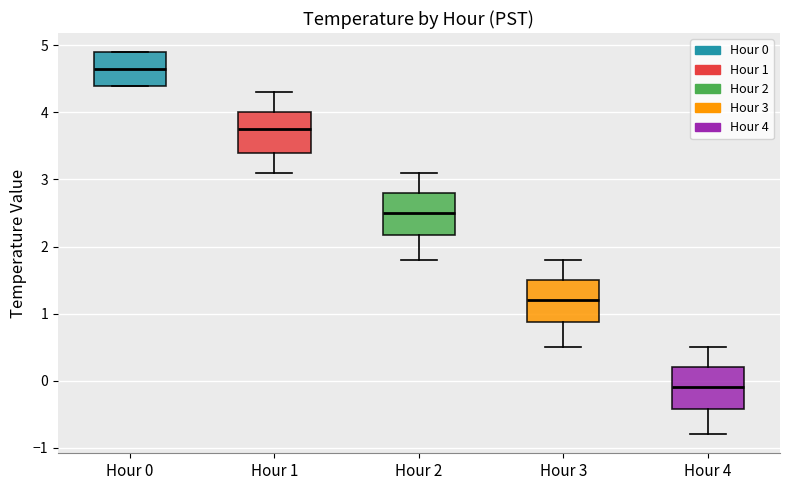

Reading left to right, transcribe this box plot: for each box, give where its median line is, the range the box spans, and where its two whiskers end, as read against the y-axis. The values are not printed on the chart, so give them approximately, as read against the axis.

Hour 0: median 4.7, box 4.4 to 4.9, whiskers 4.4 to 4.9
Hour 1: median 3.8, box 3.4 to 4.0, whiskers 3.1 to 4.3
Hour 2: median 2.5, box 2.2 to 2.8, whiskers 1.8 to 3.1
Hour 3: median 1.2, box 0.9 to 1.5, whiskers 0.5 to 1.8
Hour 4: median -0.1, box -0.4 to 0.2, whiskers -0.8 to 0.5